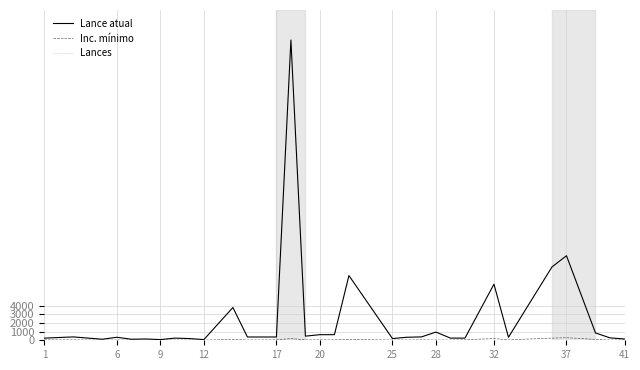

Which series has the largest range (max minus min)?

Lance atual